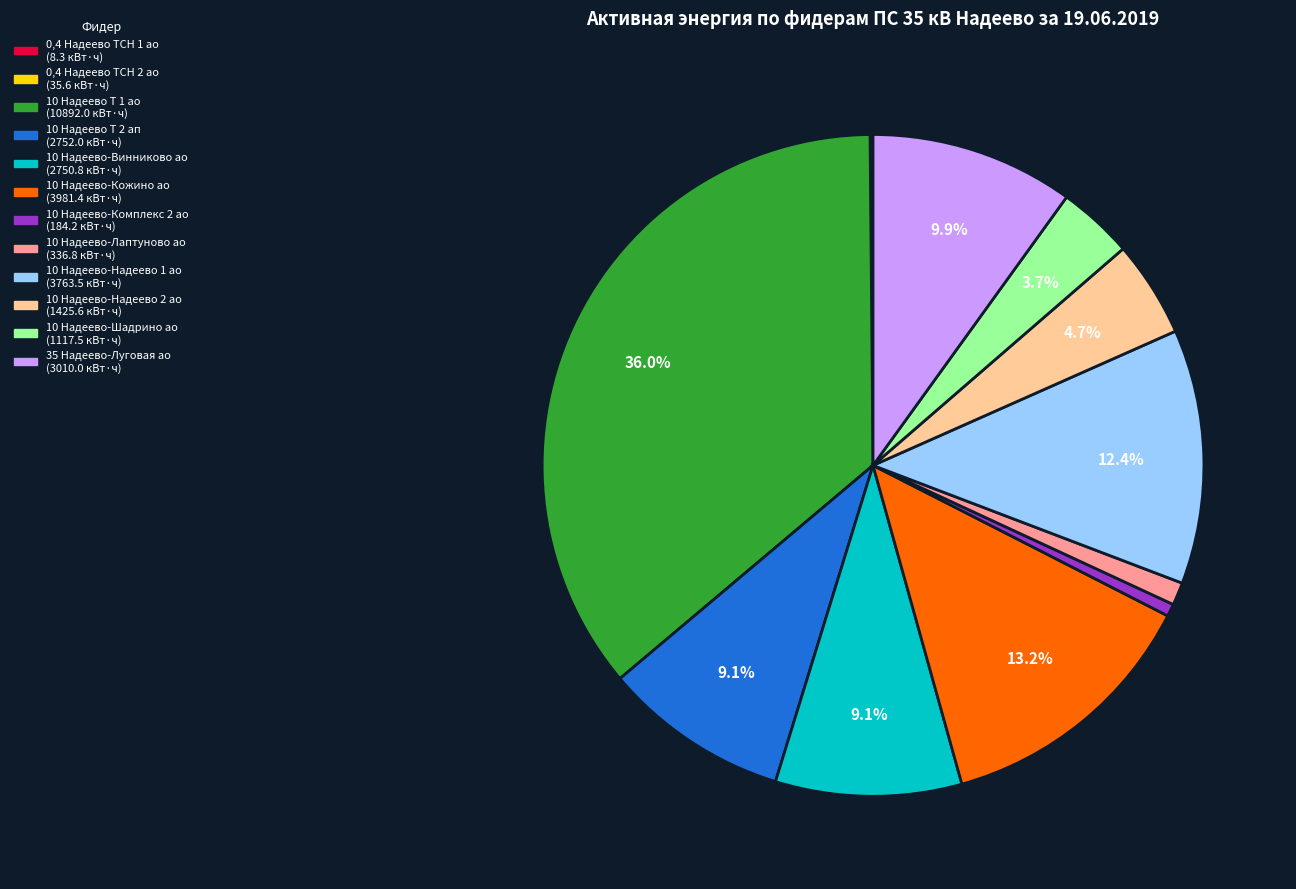

Approximately how many times larger is the value at 10 Надеево-Лаптуново ао compared to 10 Надеево-Комплекс 2 ао?

1.8